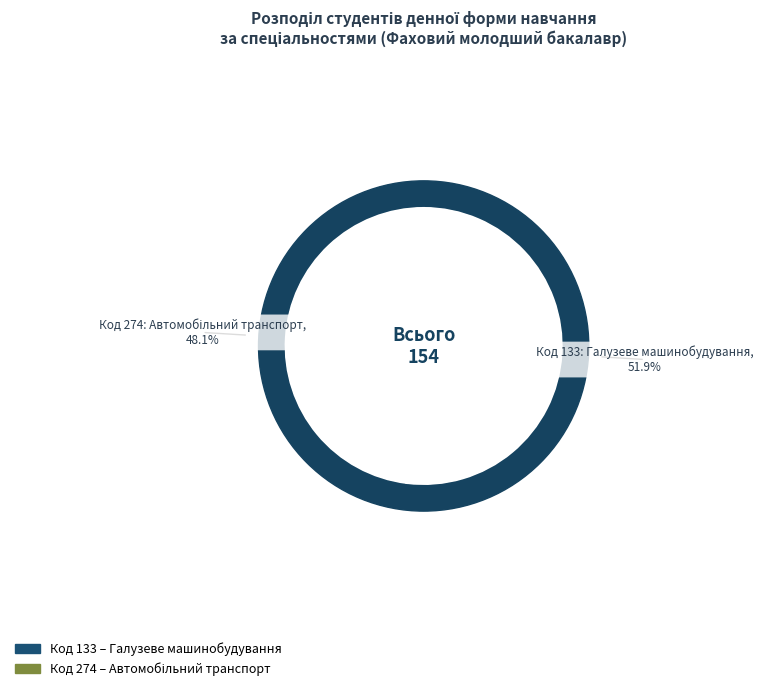

How many segments does this pie chart have?

2